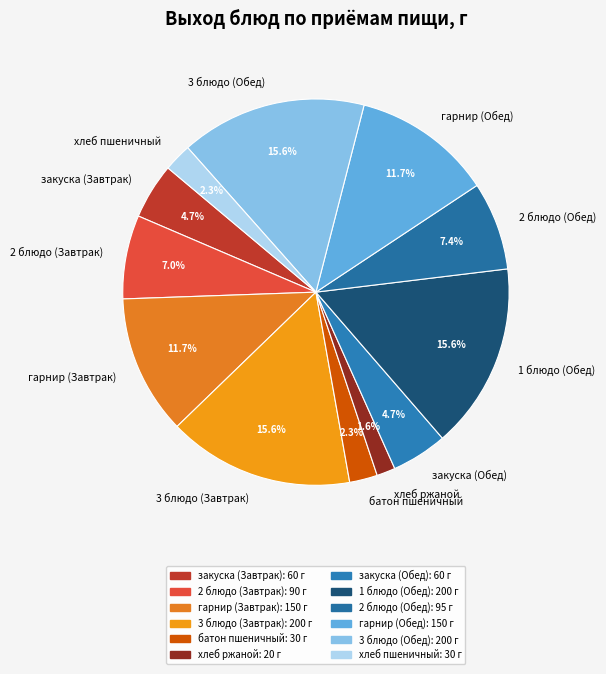

To the nearest percent, what is the difference between the 2 блюдо (Обед) and закуска (Завтрак) slice percentages?

3%